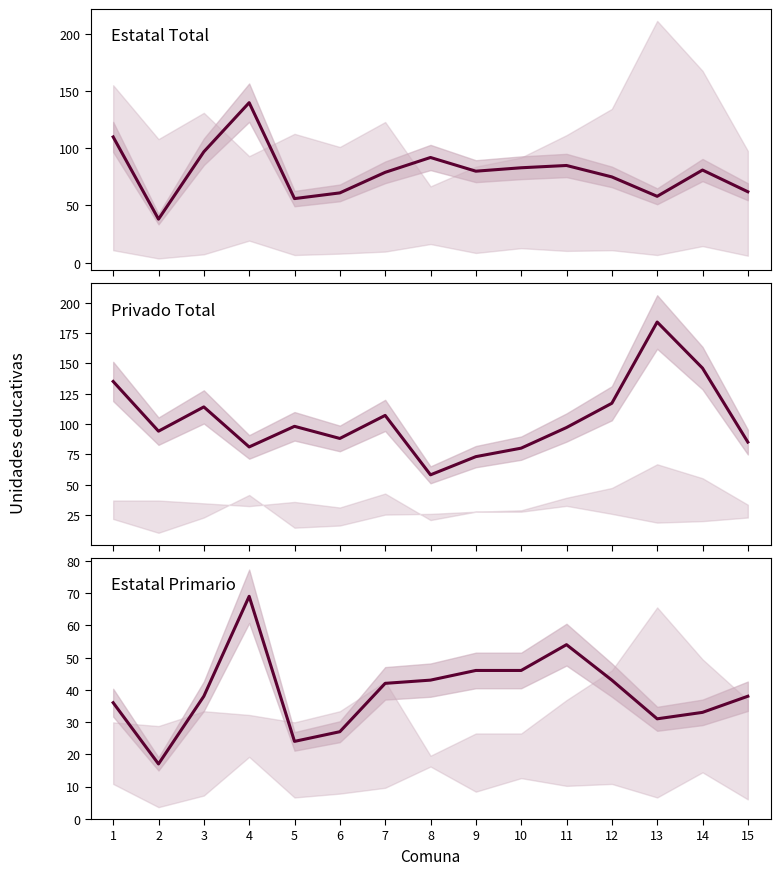

At which category does the chart reach its minimum across all series?

2